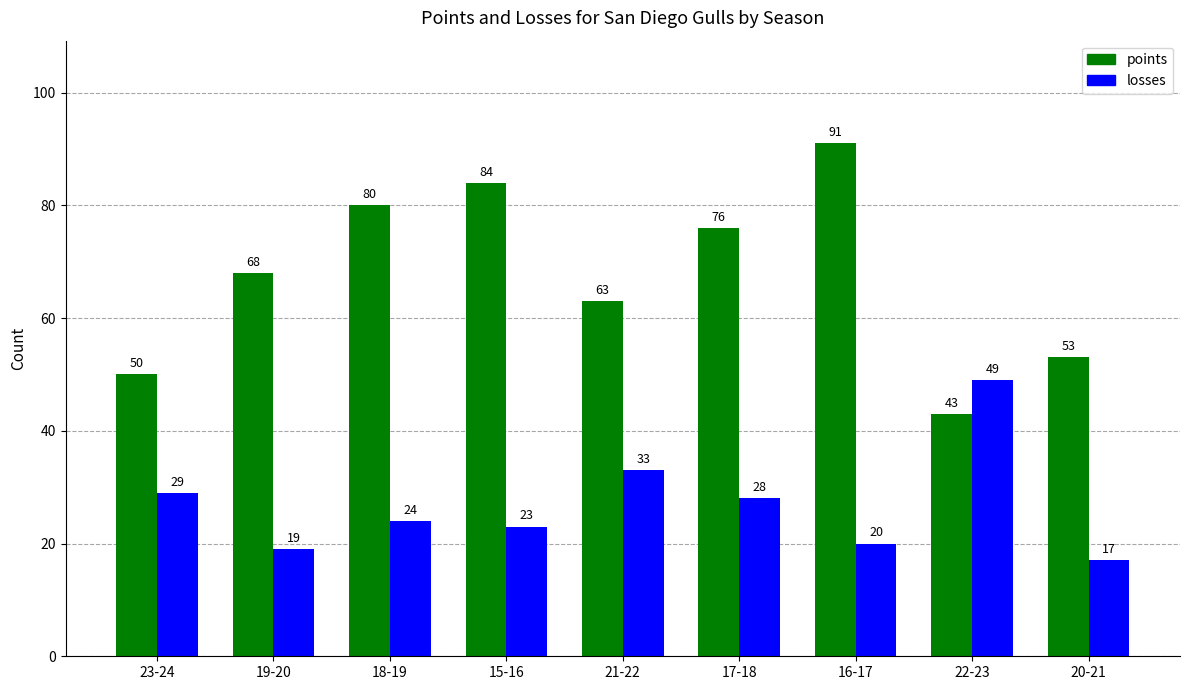

Is the value of points at 19-20 greater than the value of losses at 22-23?

Yes